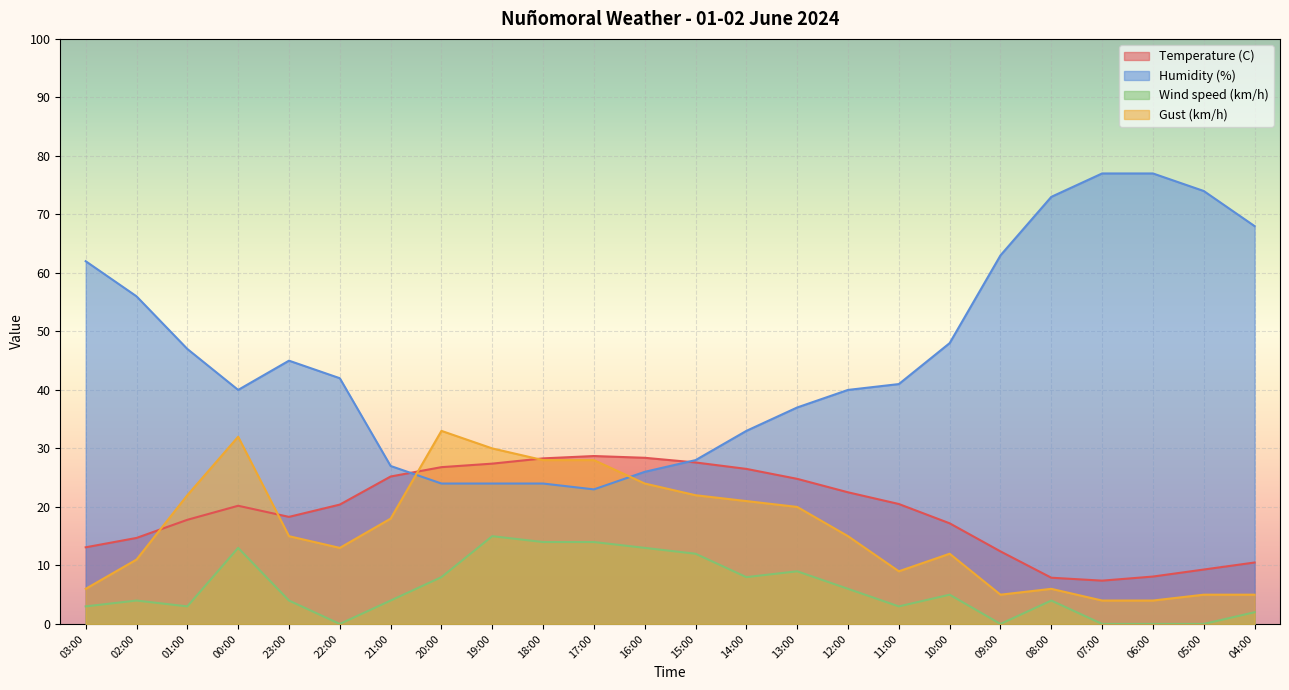

What is the highest value of the Gust (km/h) series?

33.0